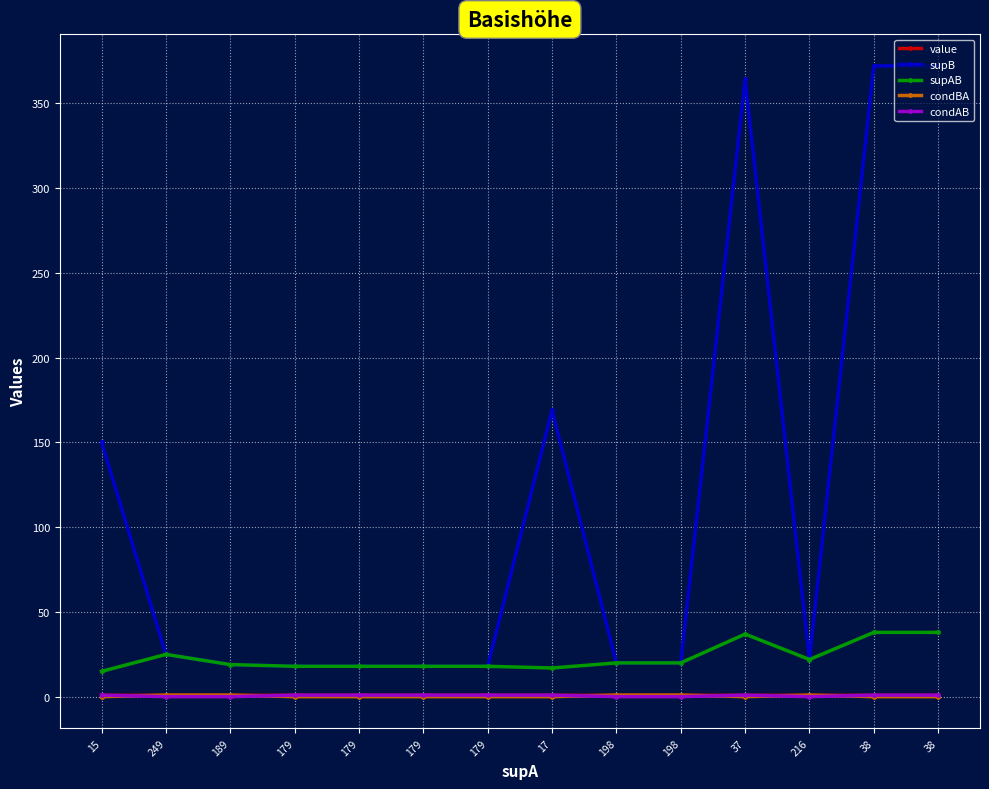

Is this an area chart (filled region under the line)?

No